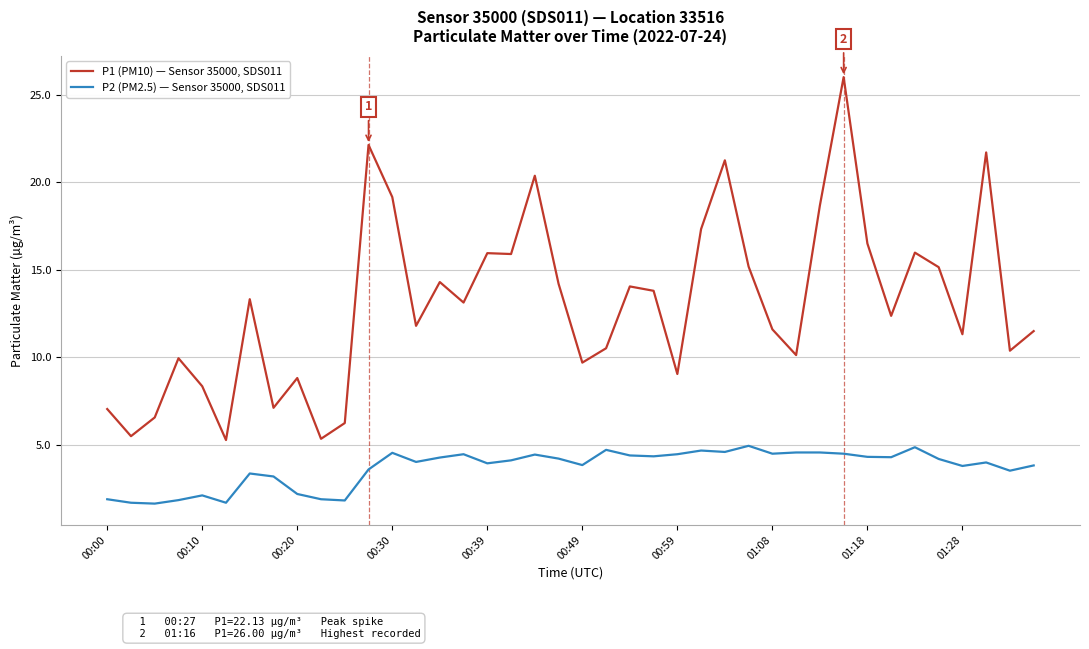

List the series in order of their overall mean, highest first.

P1 (PM10) — Sensor 35000, SDS011, P2 (PM2.5) — Sensor 35000, SDS011